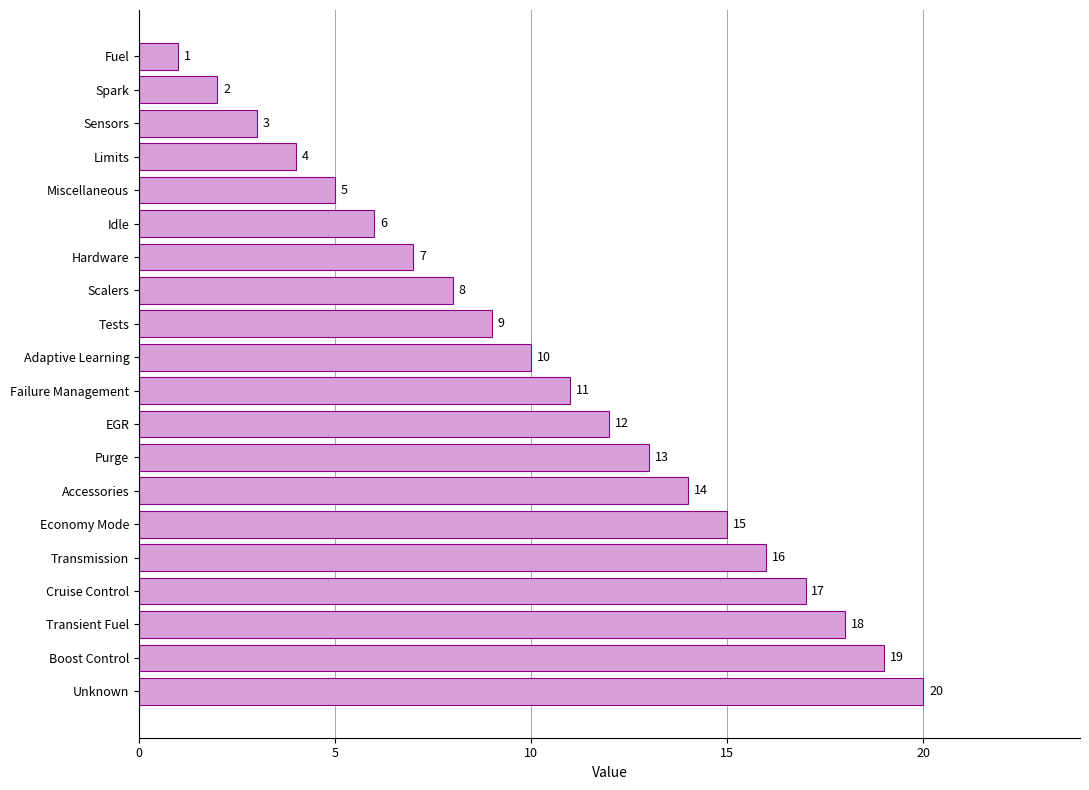

True or false: the data shows 1 at Fuel.

True